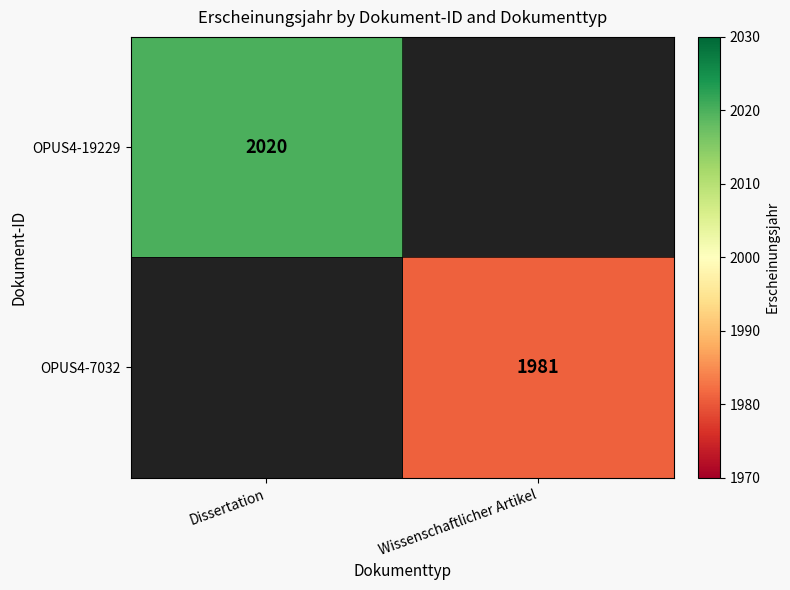

True or false: OPUS4-19229 has a value of 3159 at Dissertation.

False